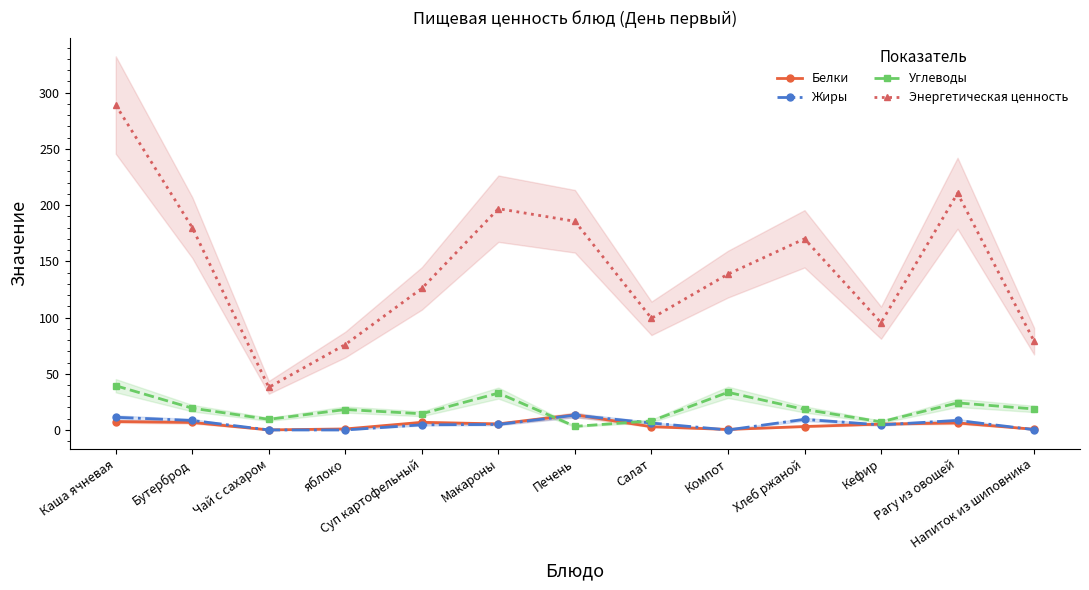

The value of Углеводы at яблоко is 6.3. True or false?

False